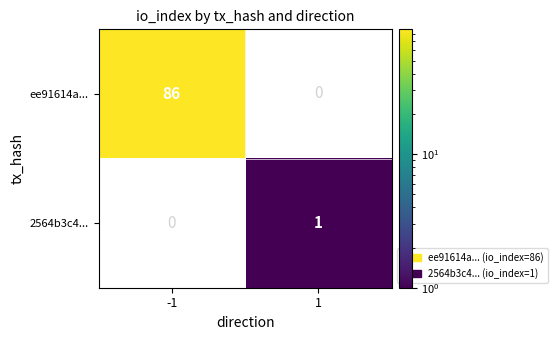

True or false: ee91614a... has a value of 59 at -1.

False